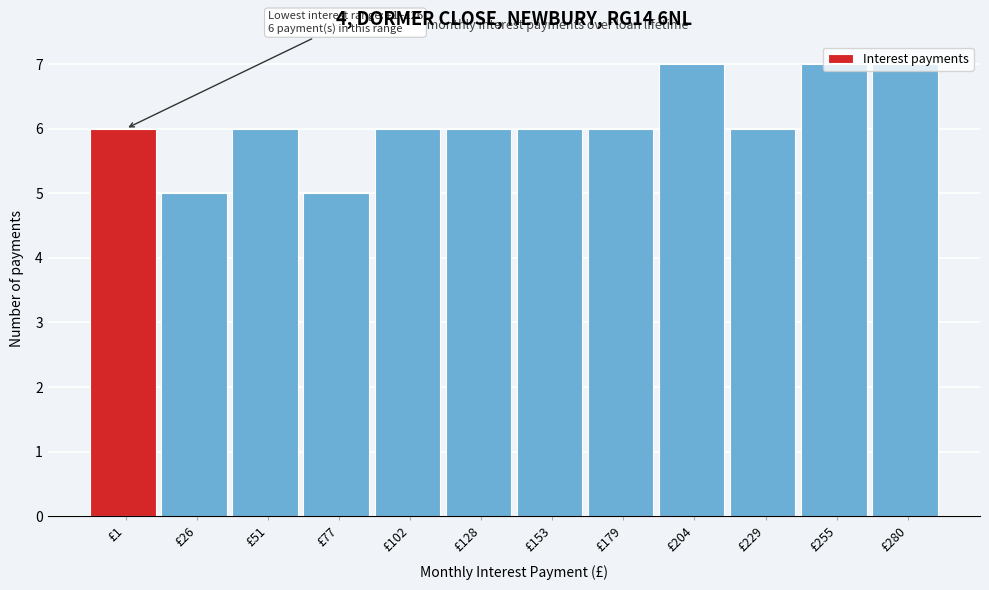

What is the sum of the values at £153 and £204?

13